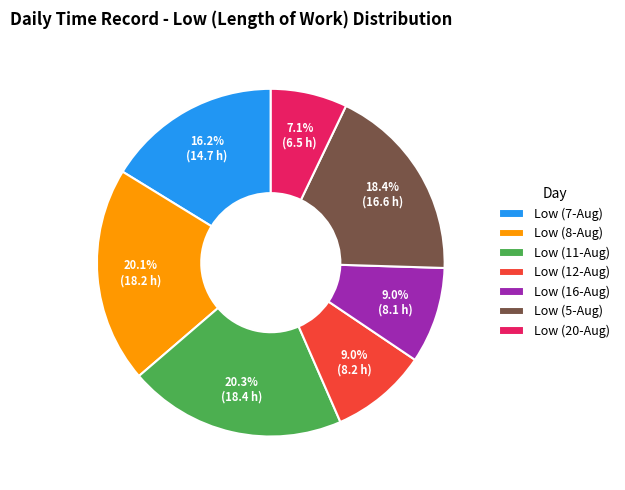

Which slice is the smallest?

Low (20-Aug)